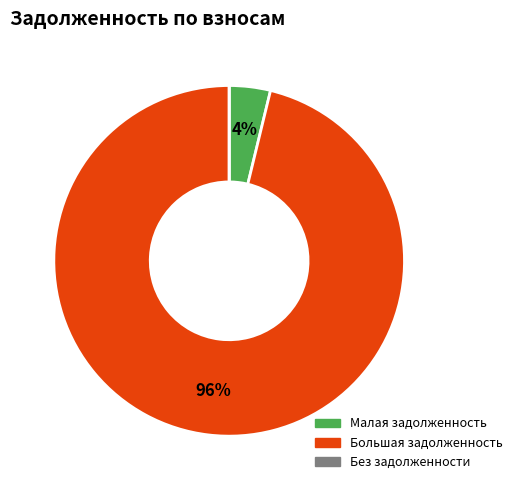

To the nearest percent, what is the average slice percentage?

33%